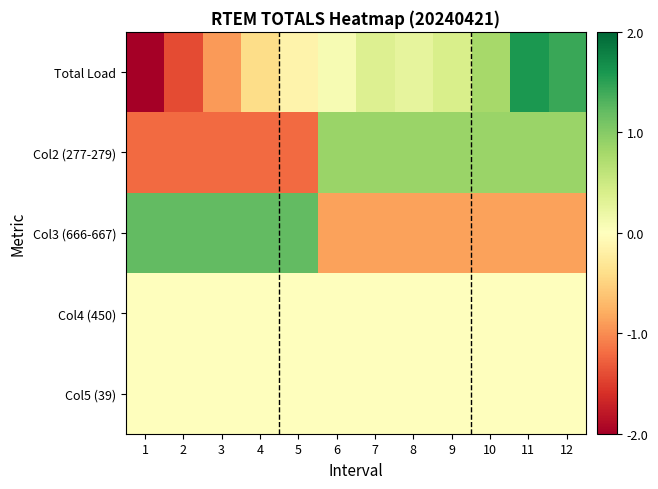

Between 5 and 10, which series saw the biggest shift?

Col2 (277-279)